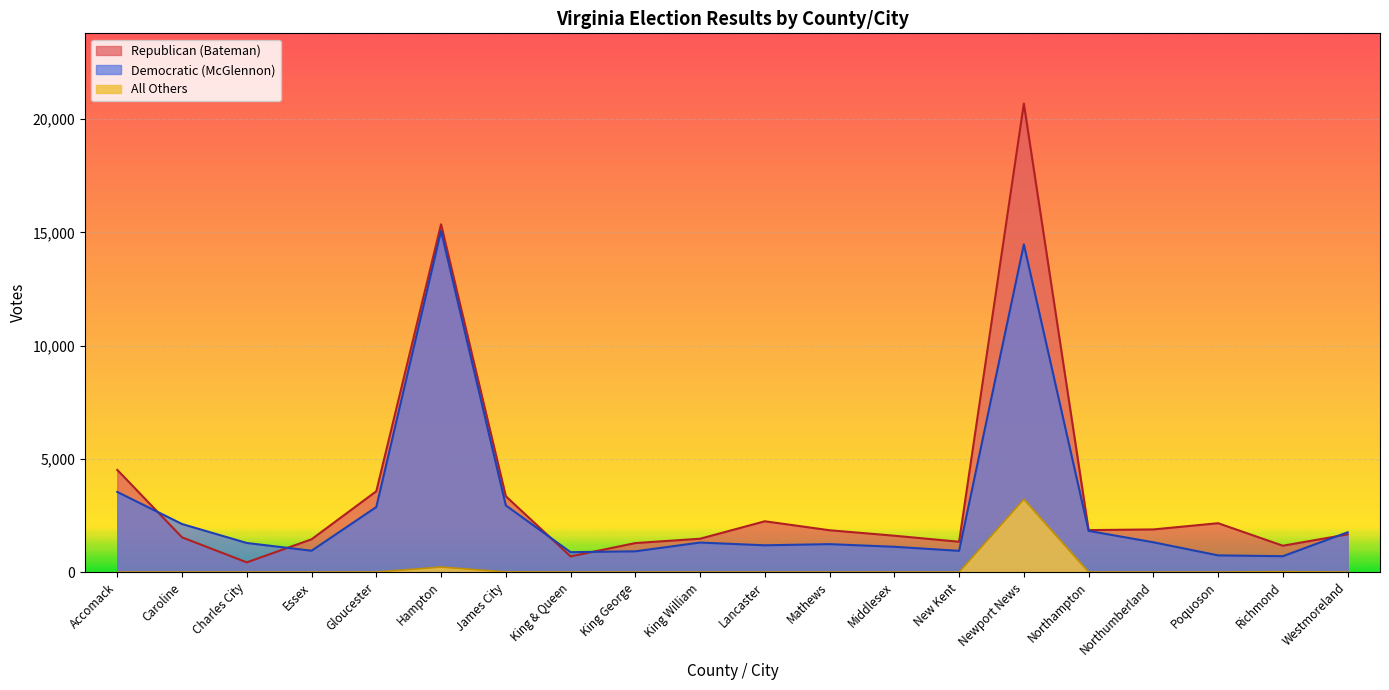

Which has a higher value, Gloucester or Caroline?

Gloucester